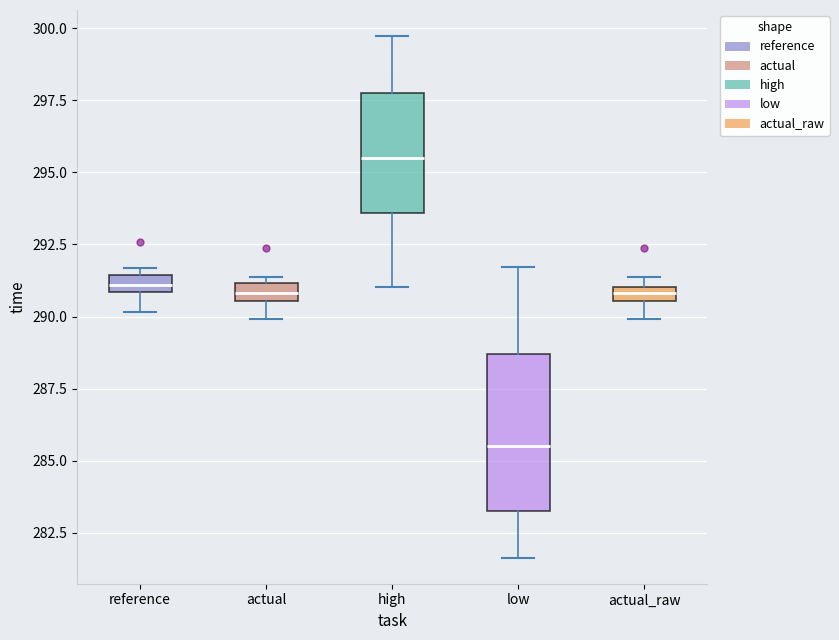

Where is the lower edge of the box for reference on the y-axis? The values are not printed on the chart, so give them approximately, as read against the axis.

291.0